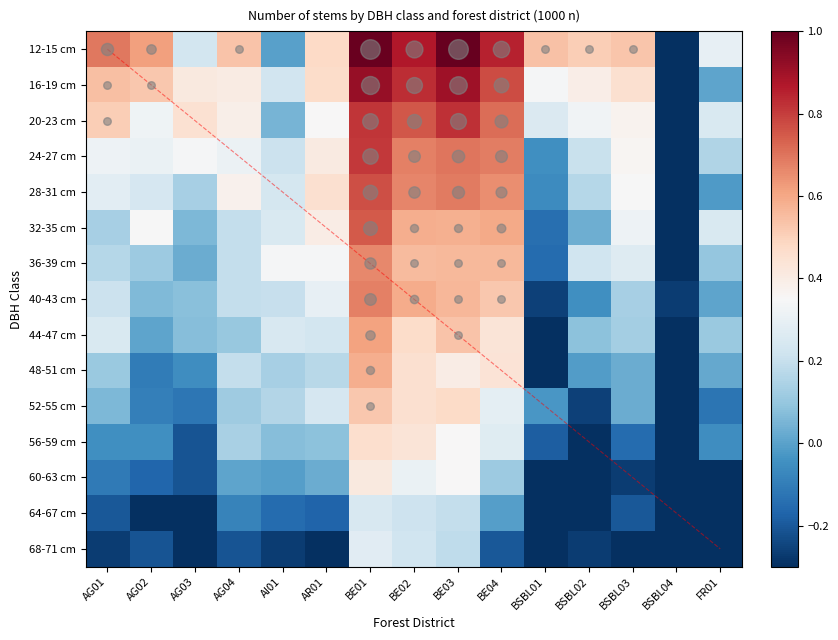

How many data points in 28-31 cm are less than 0?

3